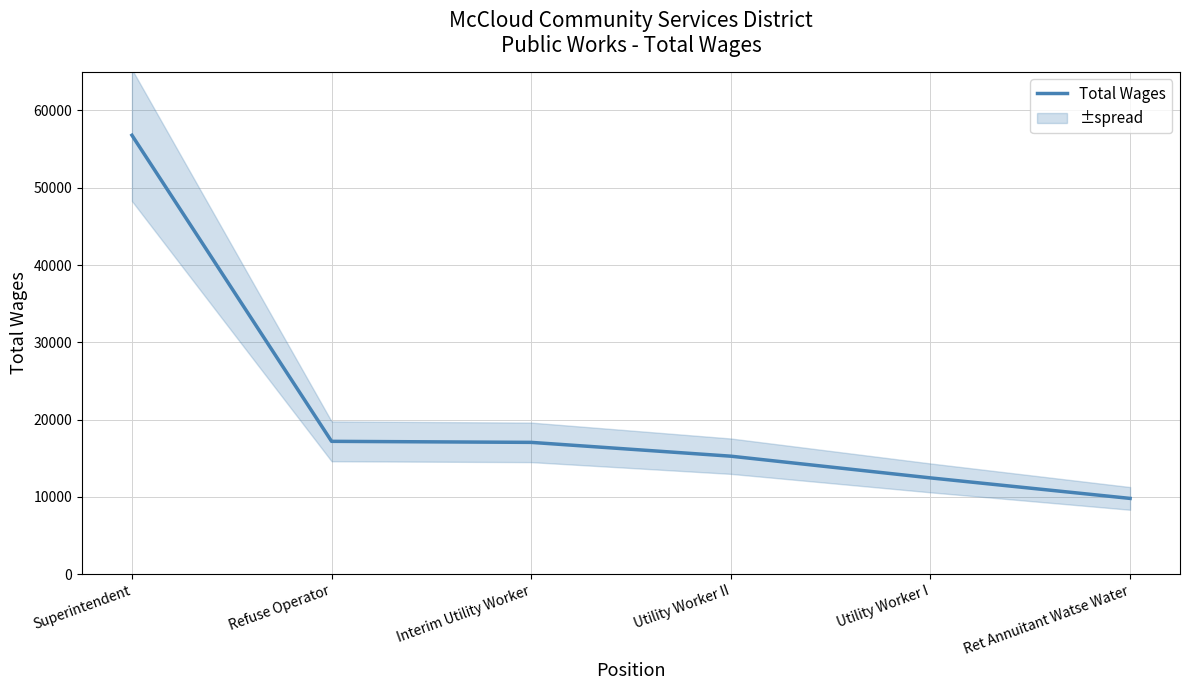

What is the label of the 5th point from the right?

Refuse Operator